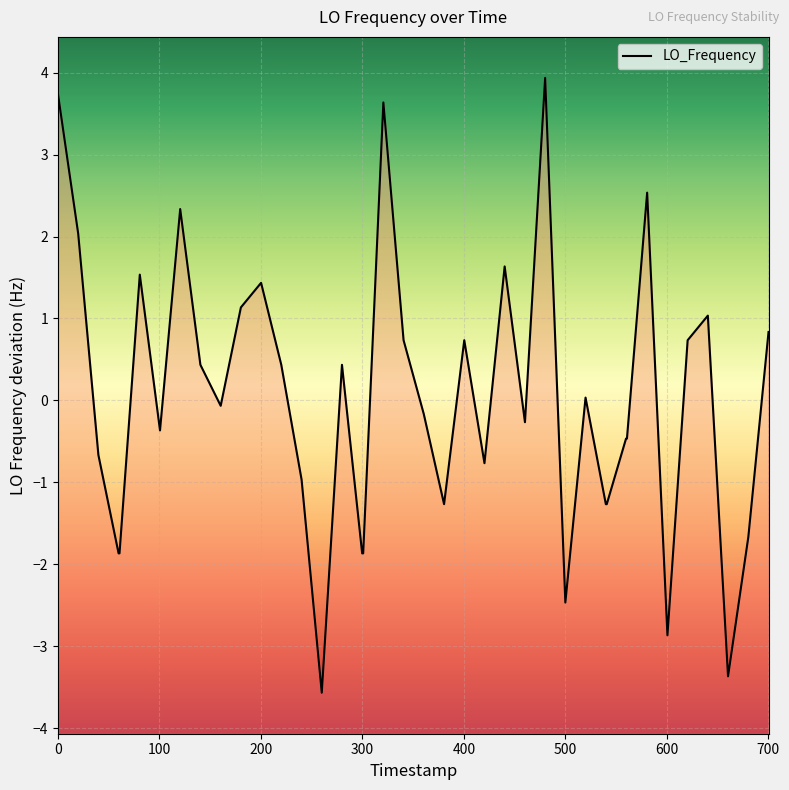

What is the maximum value shown in the chart?

3.9